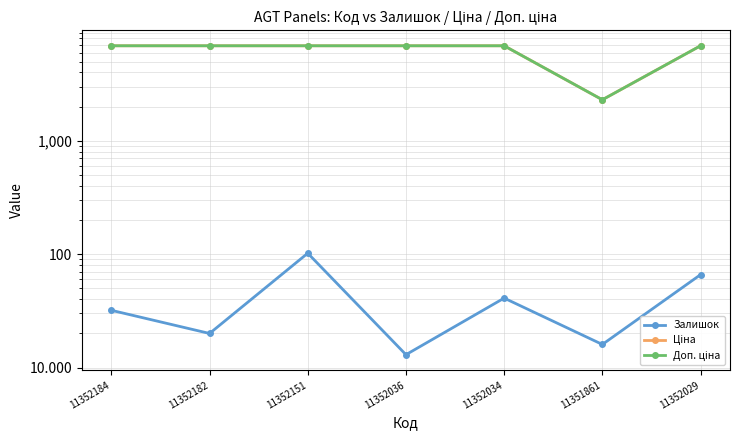

Reading left to right, list all the values displayed in this chart.

Залишок: 11352184=32.0	11352182=20.0	11352151=102.0	11352036=13.0	11352034=41.0	11351861=16.0	11352029=66.0
Ціна: 11352184=6881.2	11352182=6881.2	11352151=6881.2	11352036=6881.2	11352034=6881.2	11351861=2299.7	11352029=6881.2
Доп. ціна: 11352184=6881.2	11352182=6881.2	11352151=6881.2	11352036=6881.2	11352034=6881.2	11351861=2300.0	11352029=6881.2